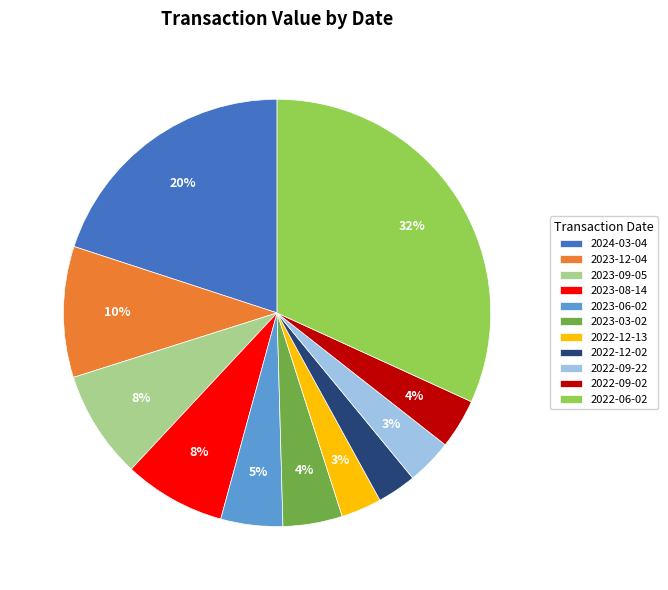

Is the sum of 2023-03-02 and 2023-09-05 greater than half?

No